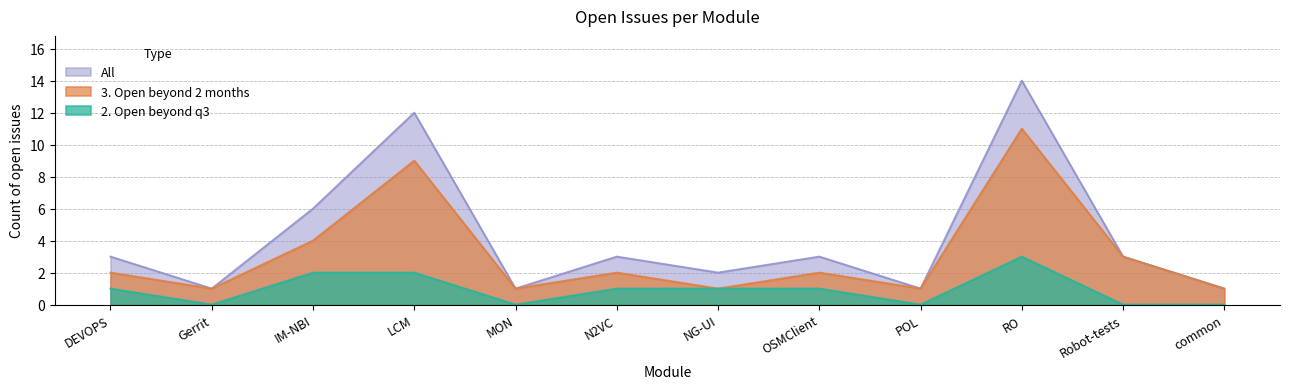

Which category has the highest value in the 3. Open beyond 2 months series?

RO